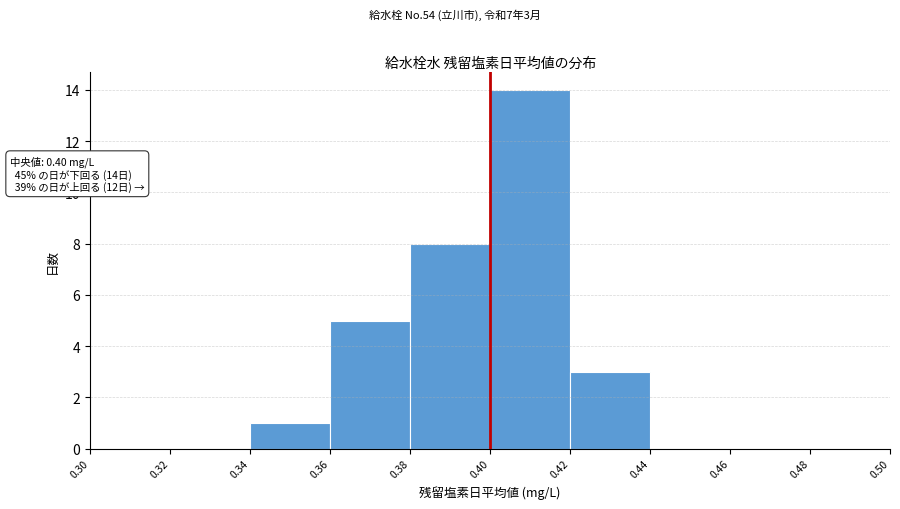

Over which range of the x-axis is the bar tallest?

0.40 to 0.42